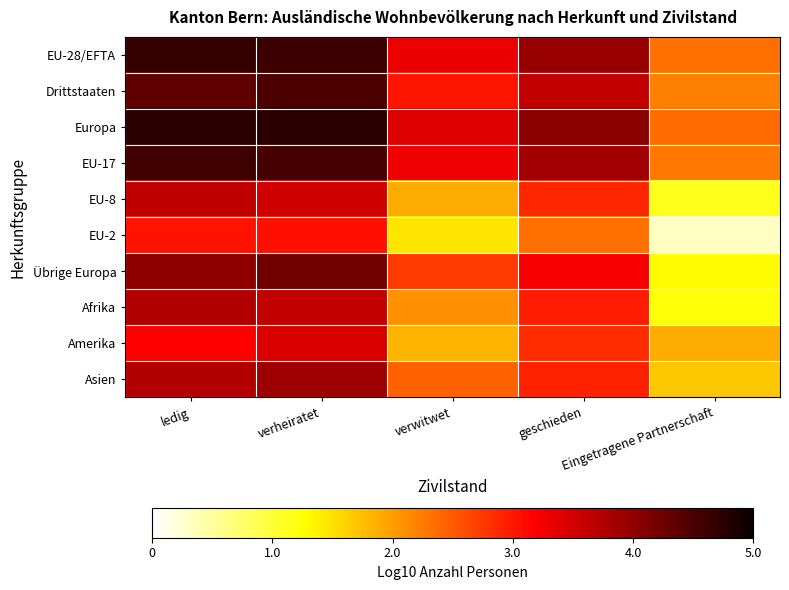

How many distinct data groups are displayed?

10